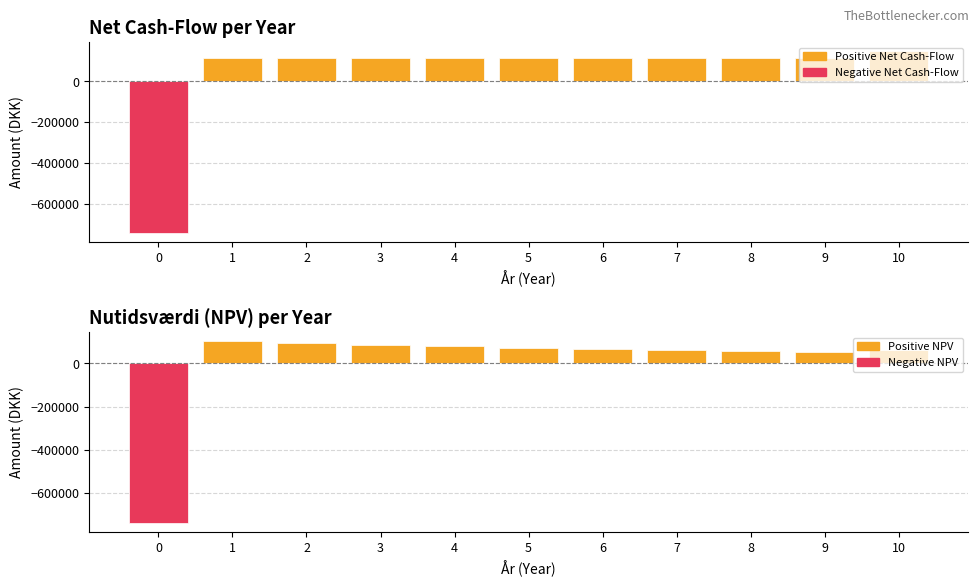

List the series in order of their peak value, highest first.

Net Cash-Flow, Nutidsvaerdi (NPV)